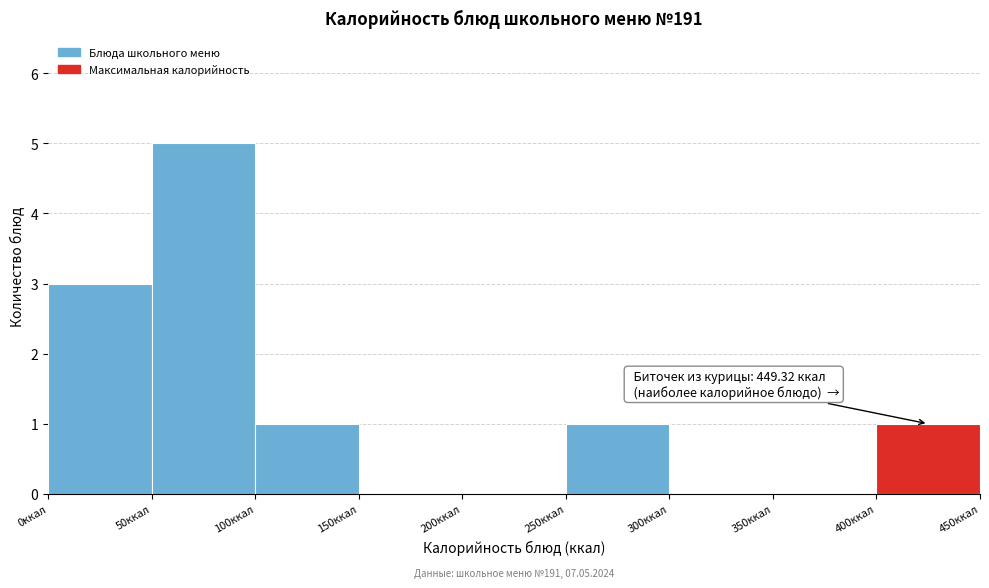

Which range on the x-axis has the tallest bar?

50 to 100